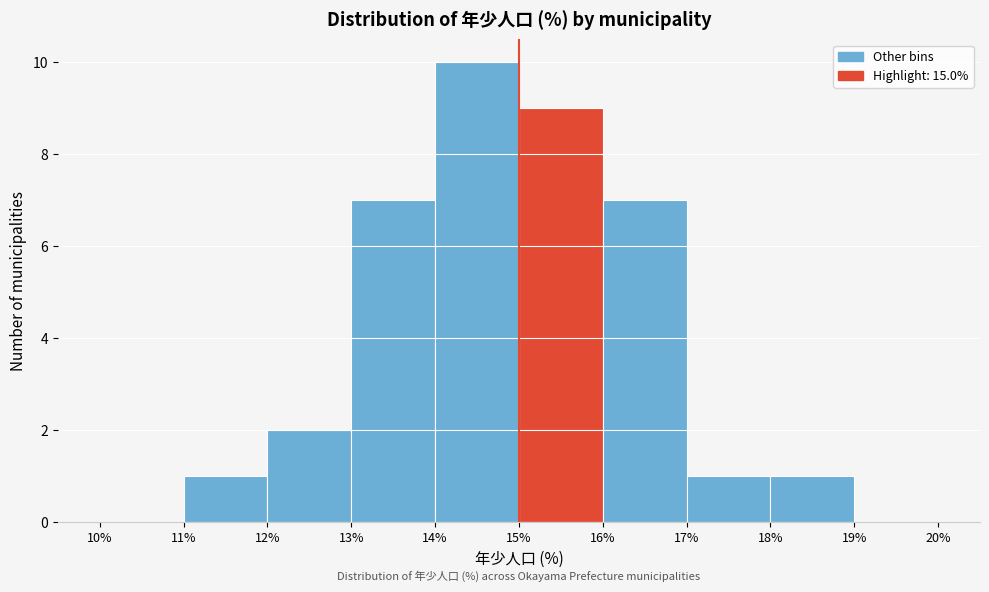

Reading left to right, list every bar in this chart as the range it spans on the x-axis followed by its height. The values are not printed on the chart, so give them approximately, as read against the axis.

10% to 11%: 0
11% to 12%: 1
12% to 13%: 2
13% to 14%: 7
14% to 15%: 10
15% to 16%: 9
16% to 17%: 7
17% to 18%: 1
18% to 19%: 1
19% to 20%: 0